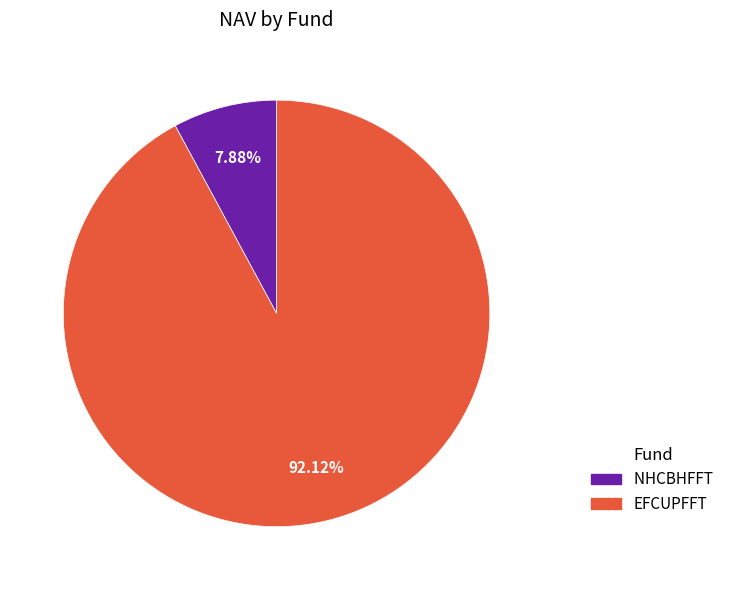

To the nearest percent, what percentage of the pie is NHCBHFFT?

8%